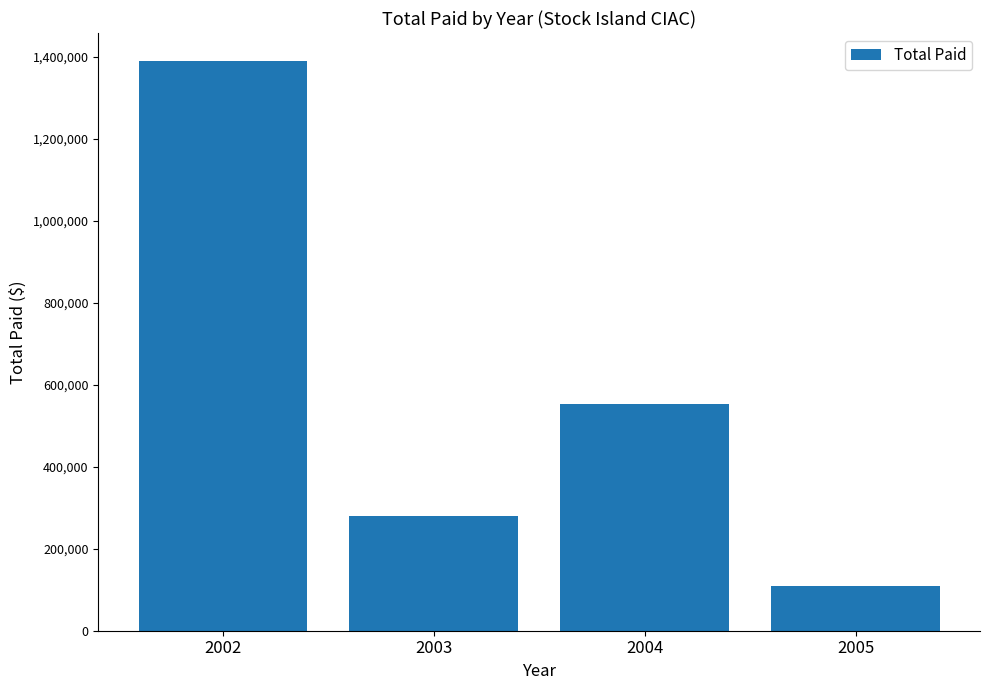

Is it true that the value at 2005 is 37295?

False